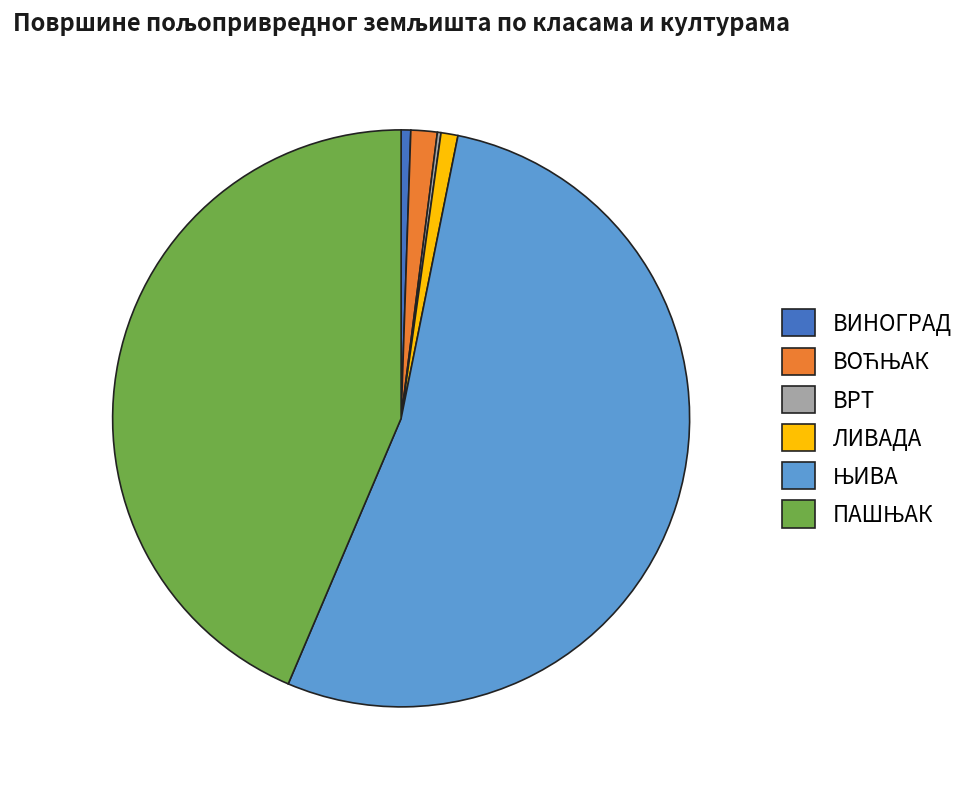

Is there any slice that represents more than half of the pie?

Yes